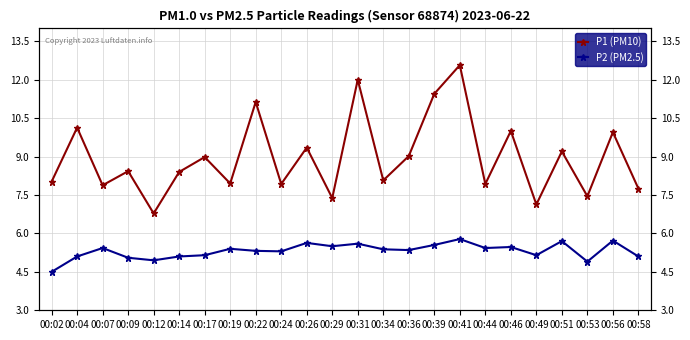

Which series changed the most between 00:31 and 00:34?

P1 (PM10)